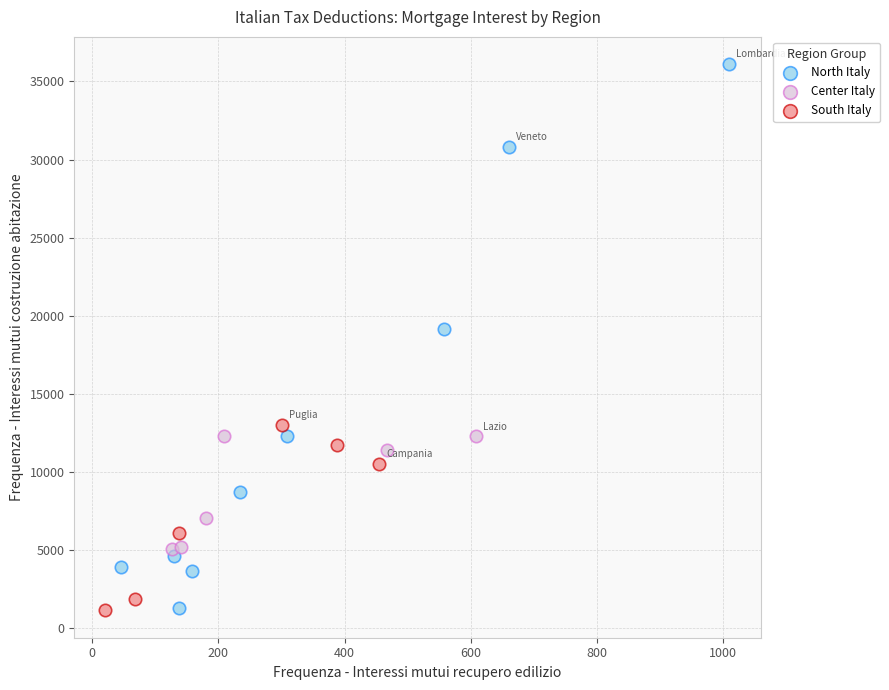

Which series contains the highest Y value?

North Italy